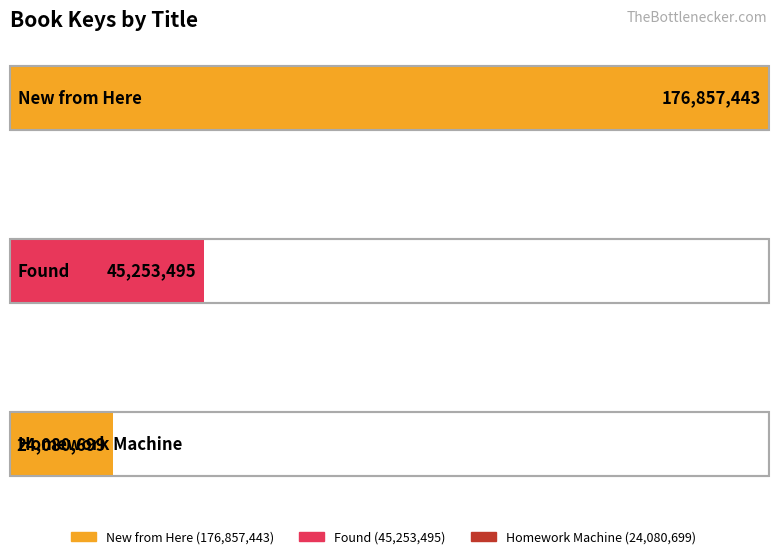

How many bars are there in total?

3